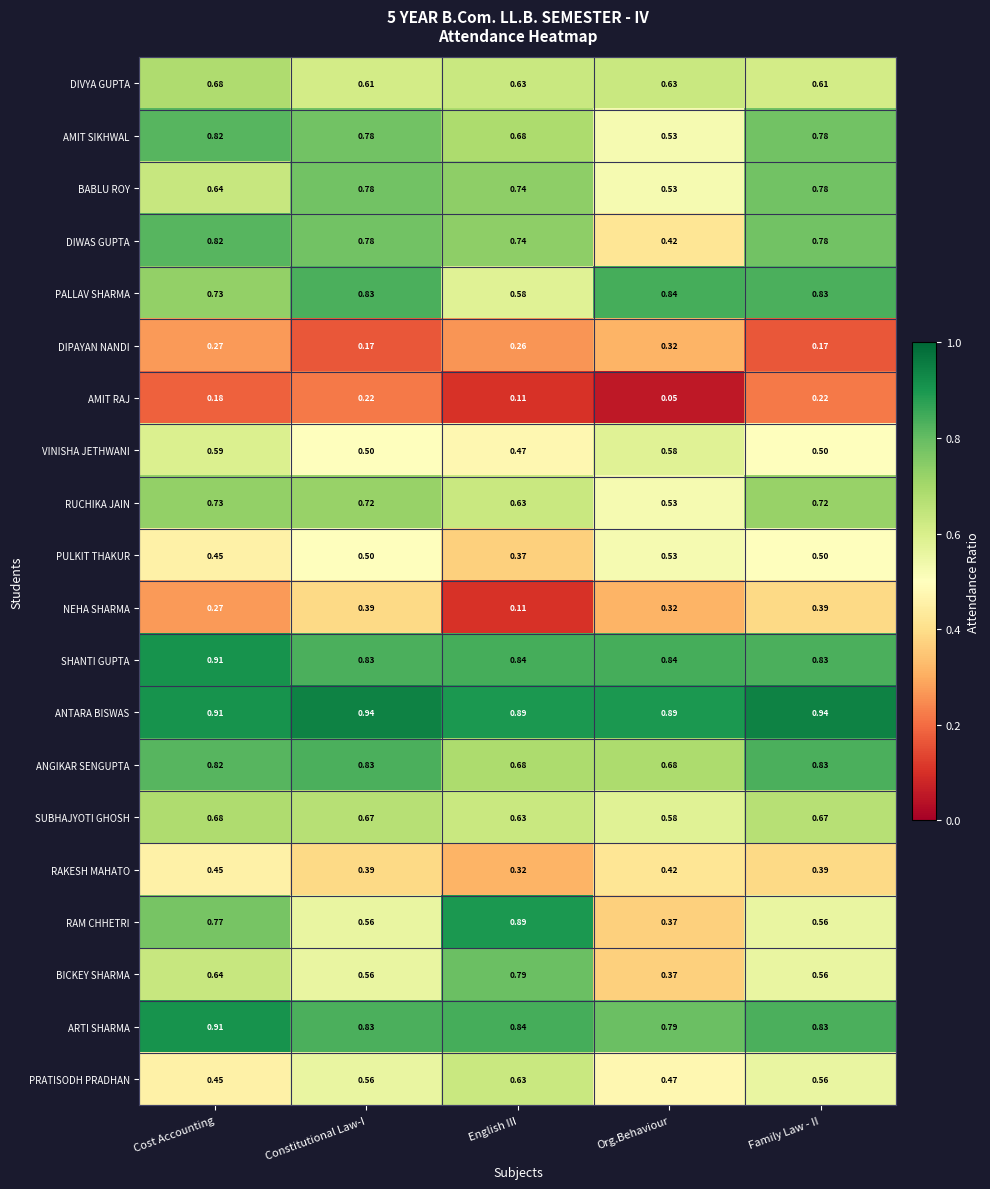

At which label is ARTI SHARMA closest to 0?

Org.Behaviour